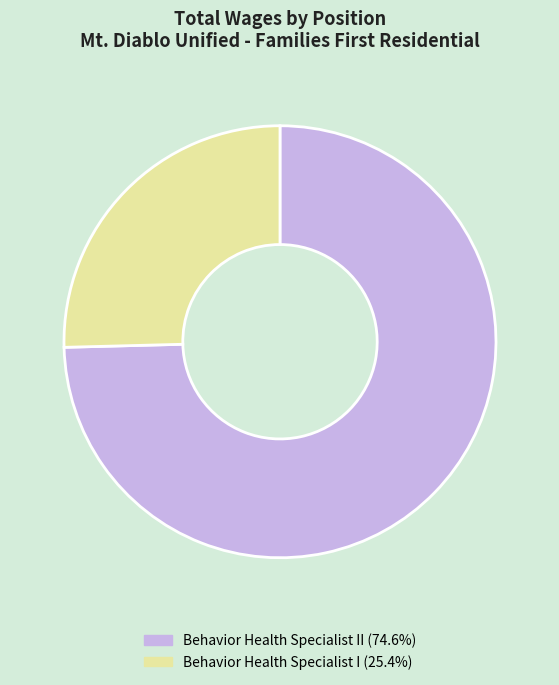

Does any single category account for the majority?

Yes